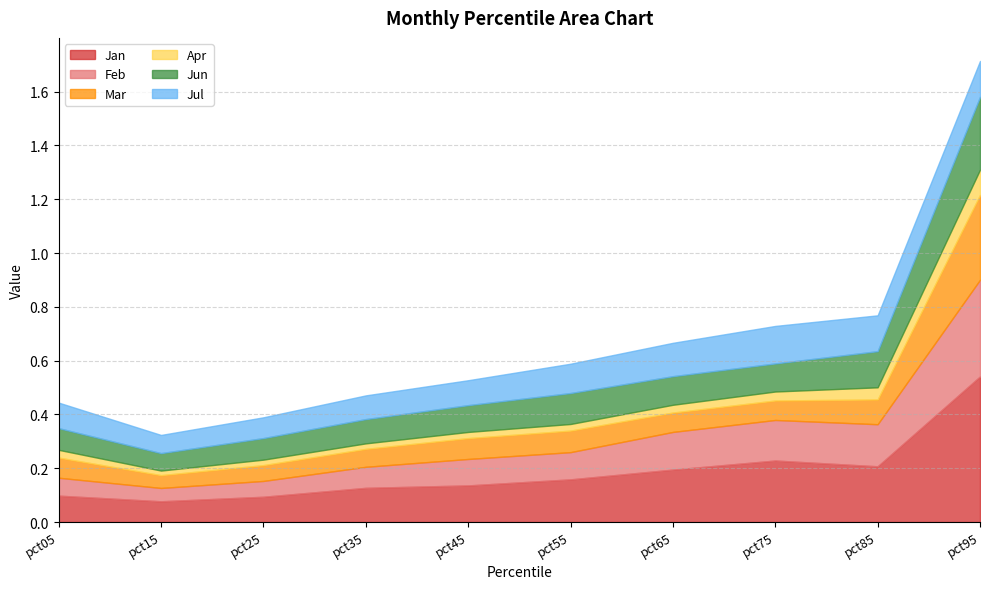

What is the highest value of the Apr series?

0.1